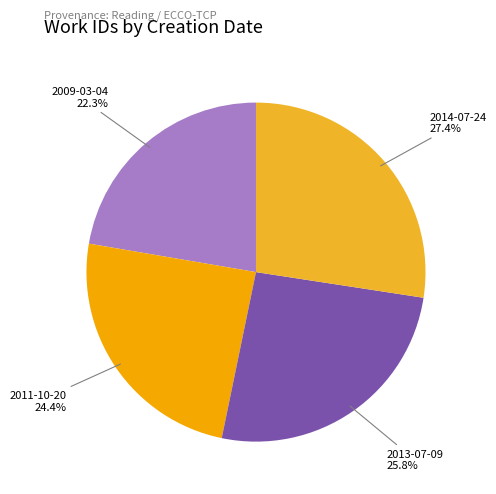

How many segments does this pie chart have?

4